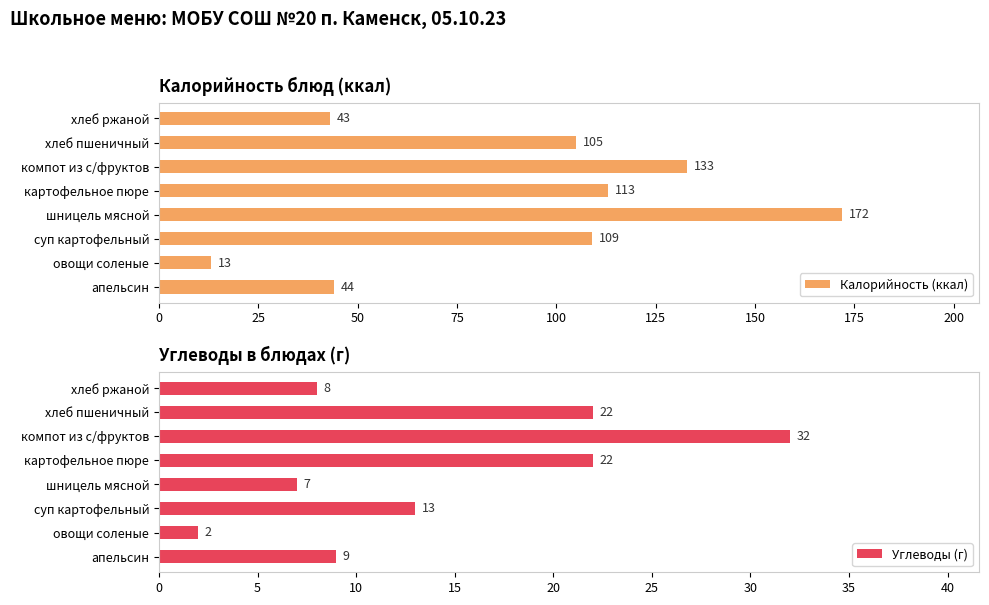

Where is Калорийность (ккал) nearest to the value 92?

хлеб пшеничный